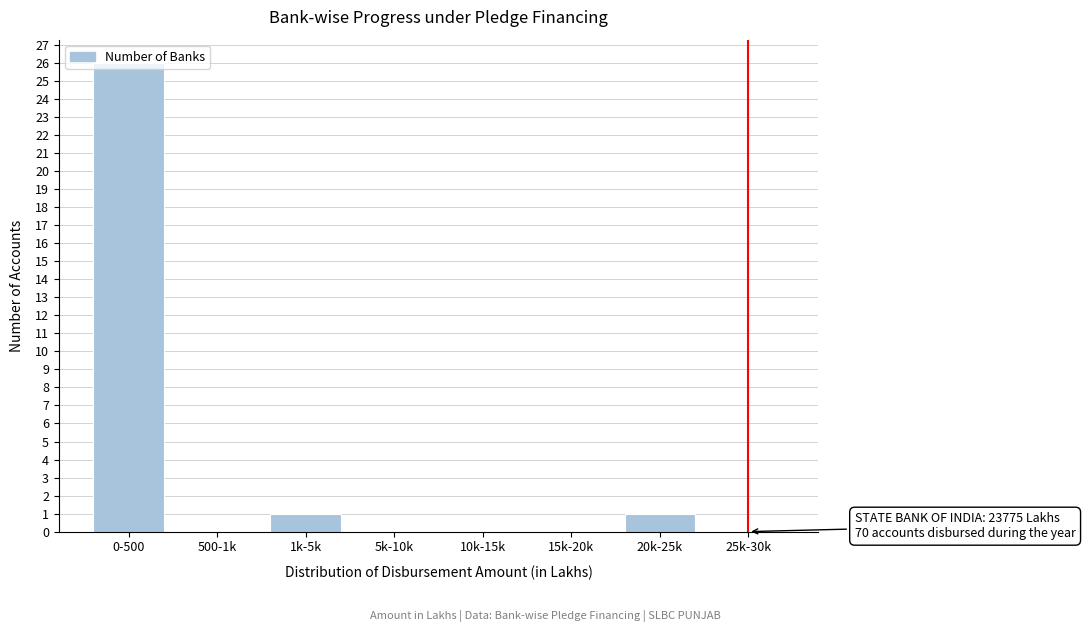

The chart shows a value of 0 at 25k-30k. True or false?

True